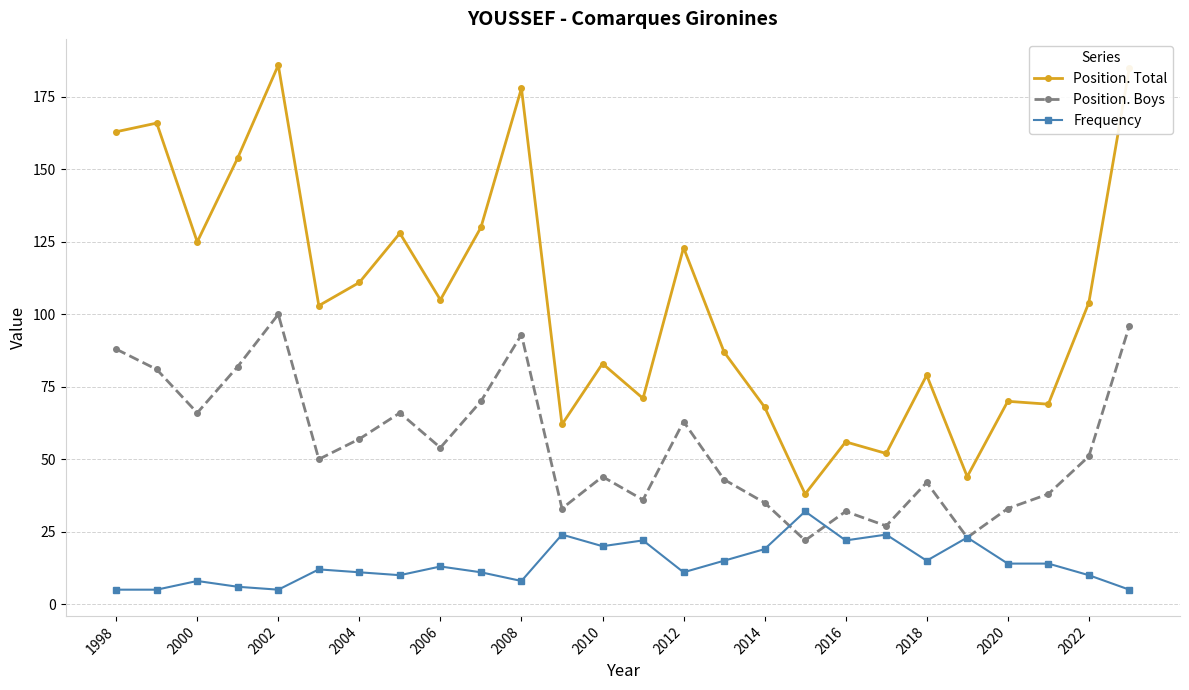

True or false: Position. Boys has more than 0 points higher than both neighbors.

True